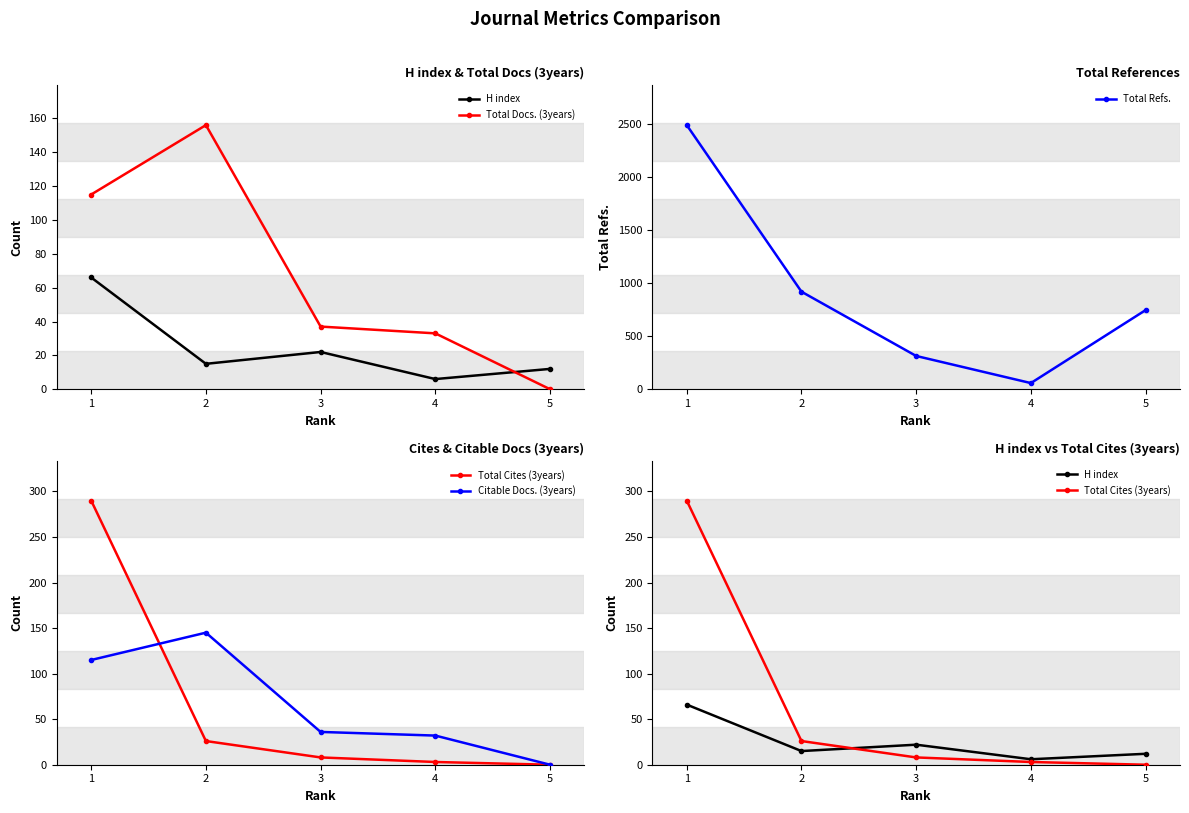

How many data points in Total Refs. are above 747?

2